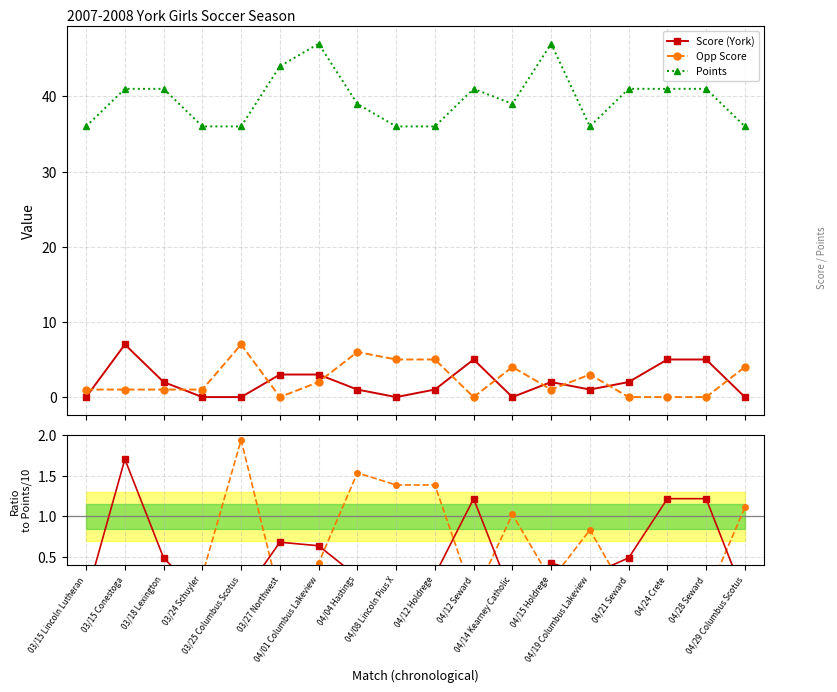

What is the sum of all York/Points*10 values?

8.9